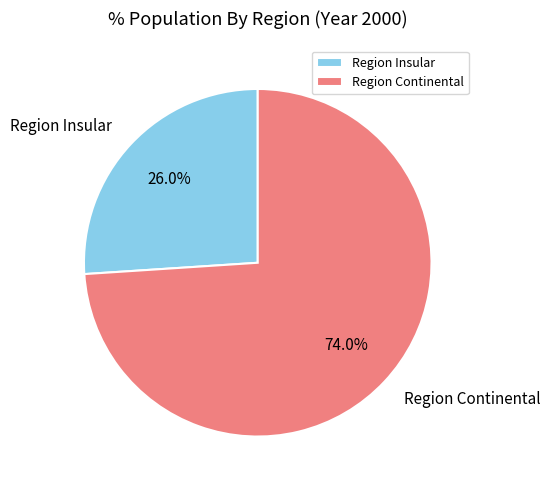

Between Region Insular and Region Continental, which is larger?

Region Continental